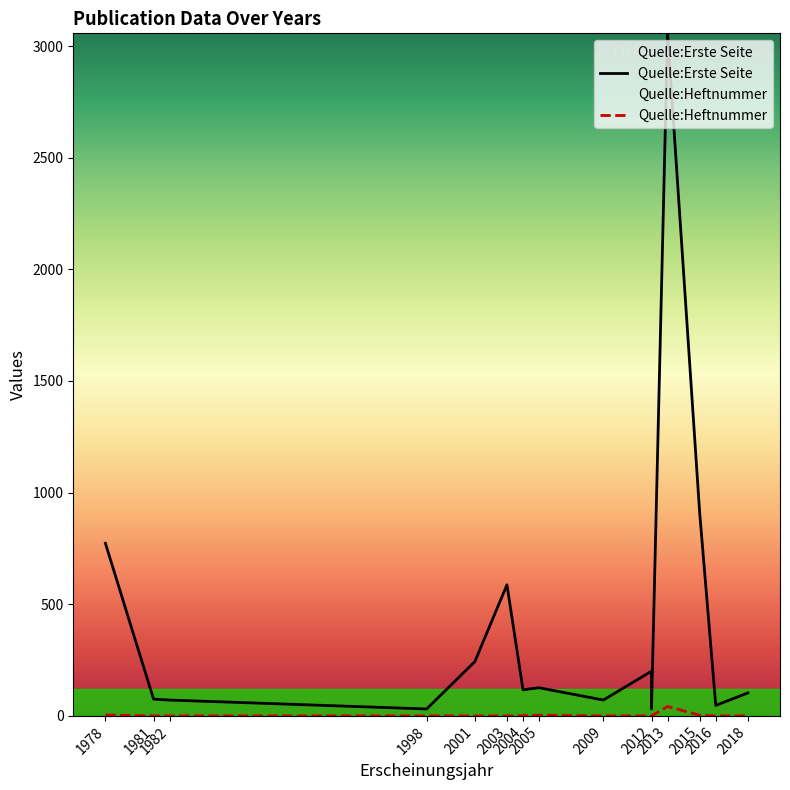

Which series changed the most between 1998 and 2004?

Quelle:Erste Seite